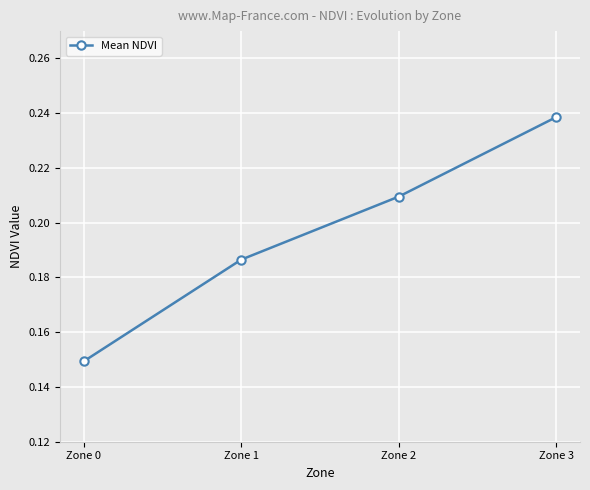

What is the sum of all values?

0.8